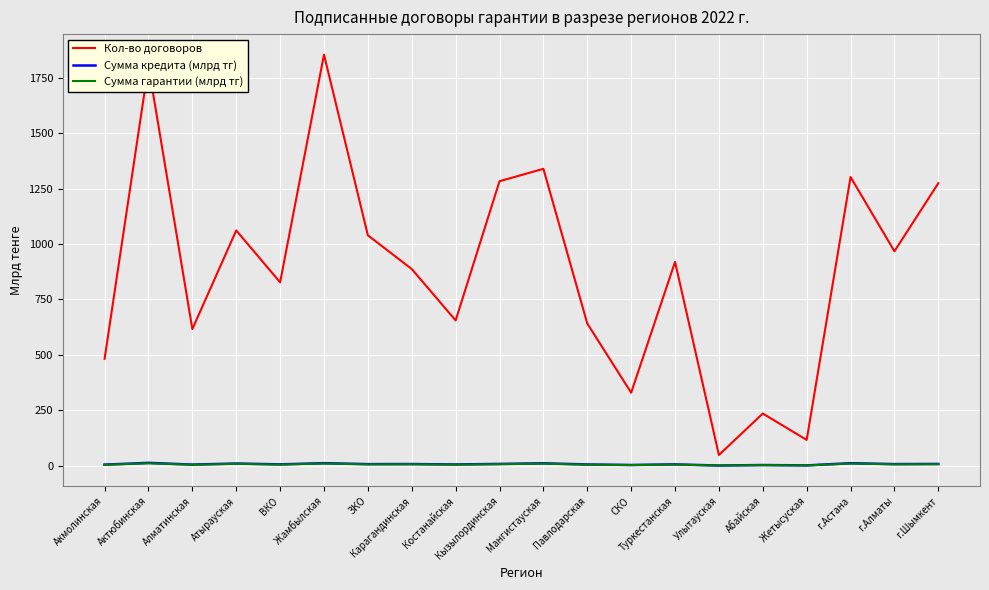

Which series has the largest total across all categories?

Кол-во договоров